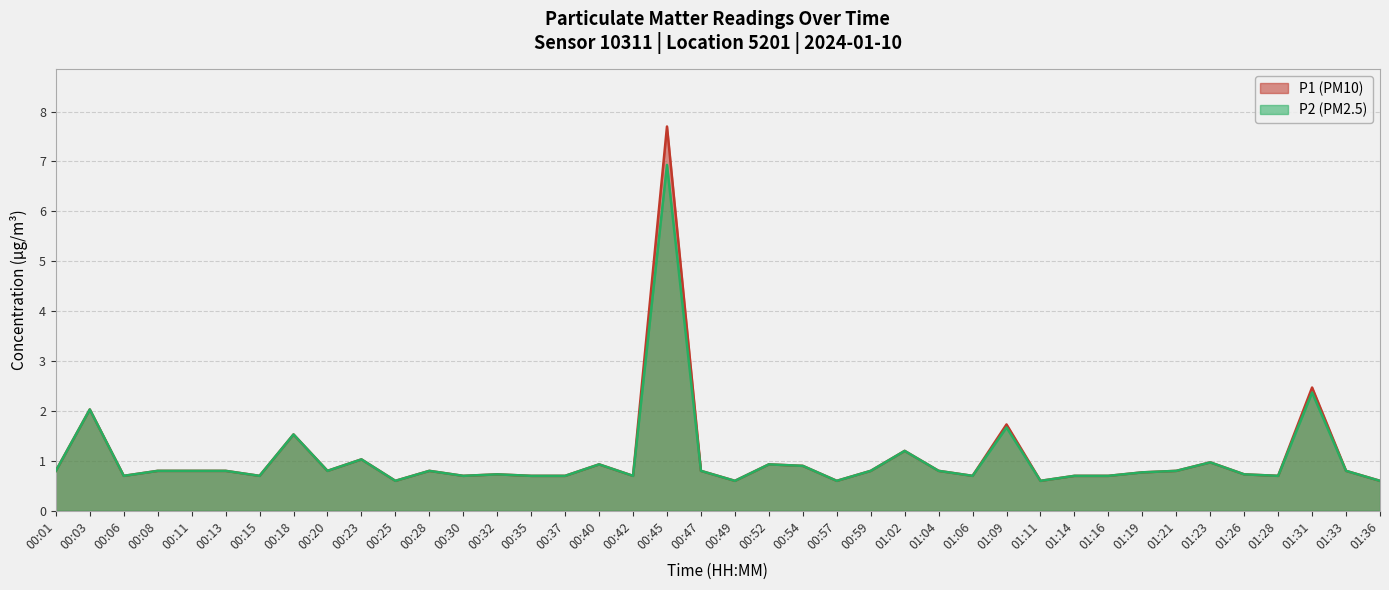

What is the highest value of the P1 series?

7.7